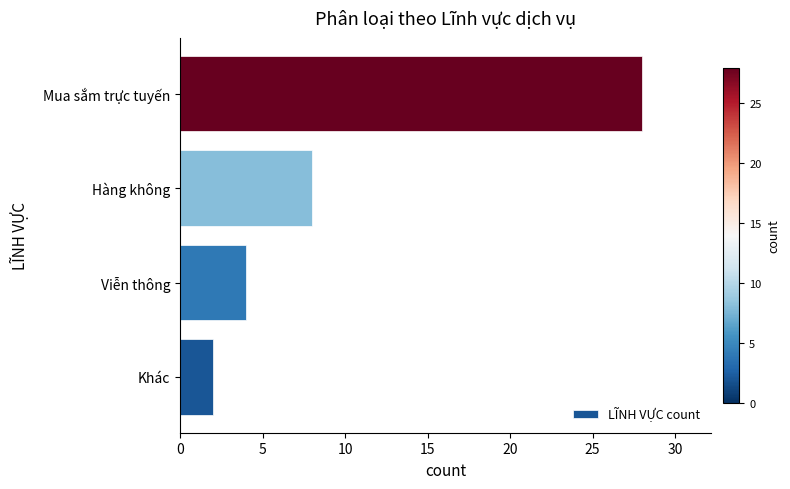

The chart shows a value of 7 at Viễn thông. True or false?

False